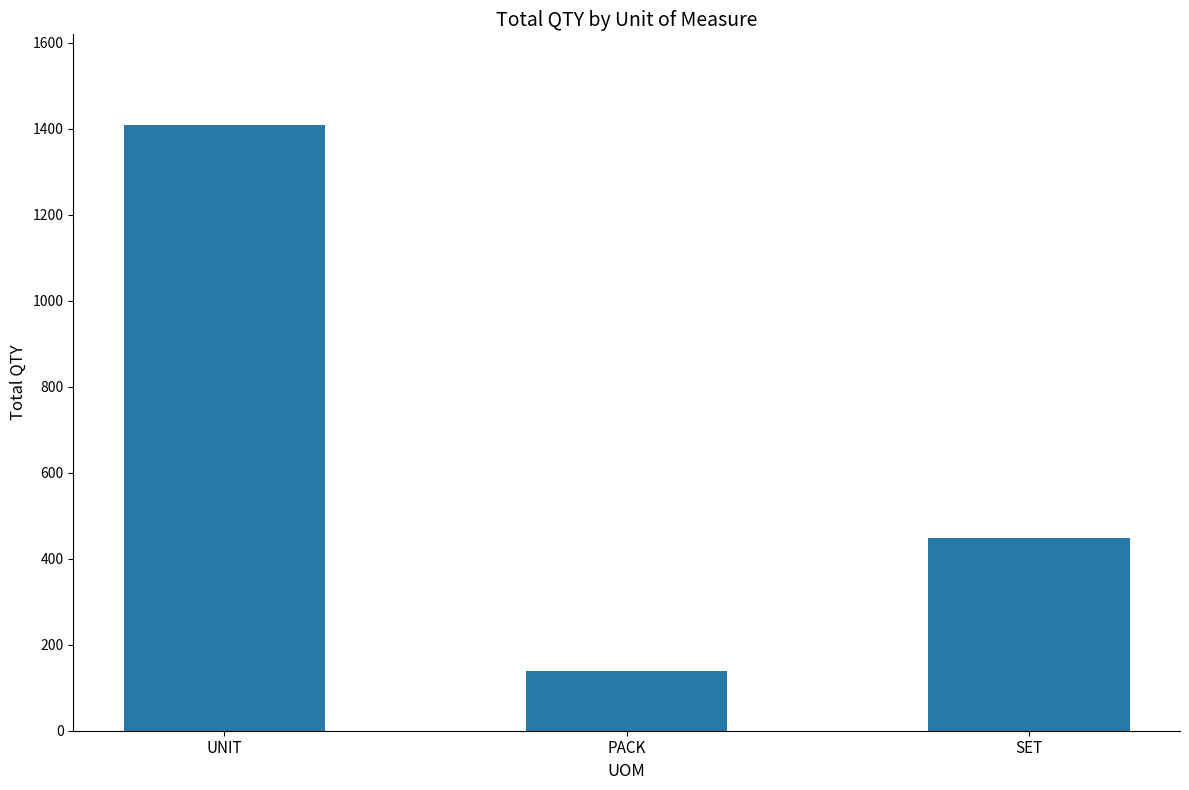

True or false: the data shows 138 at PACK.

True